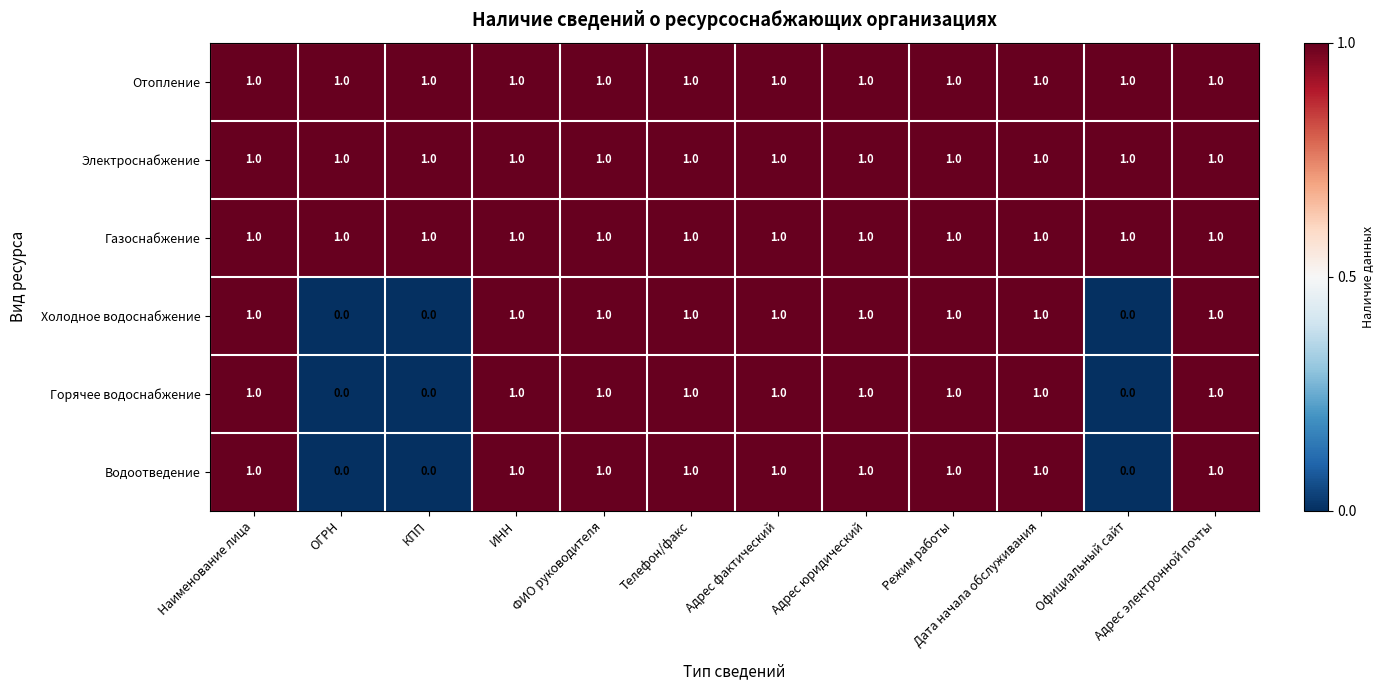

What is the greatest value displayed?

1